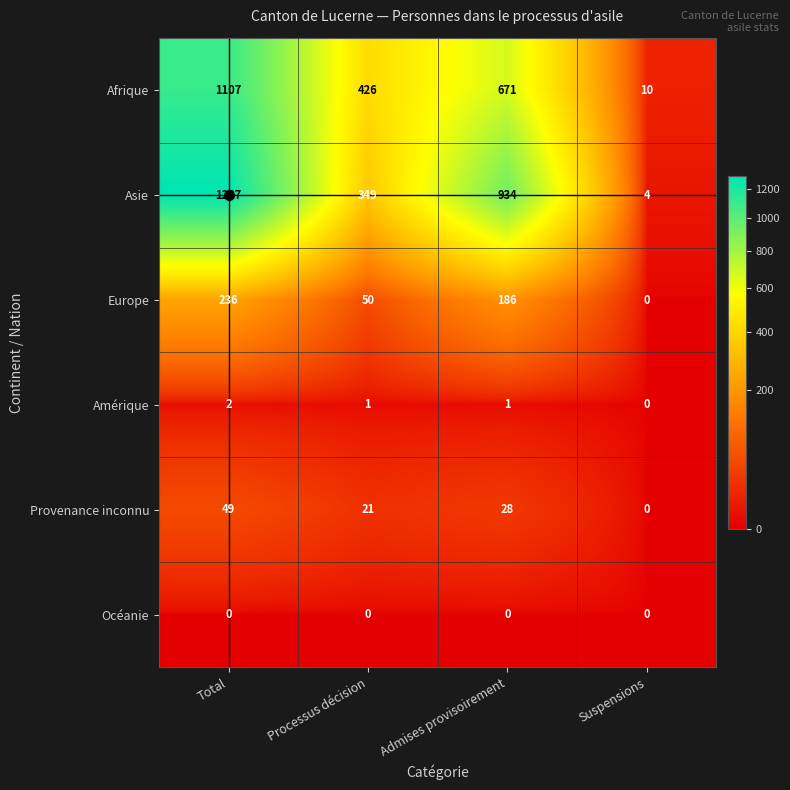

What is the difference between the maximum and minimum values in the Afrique series?

1097